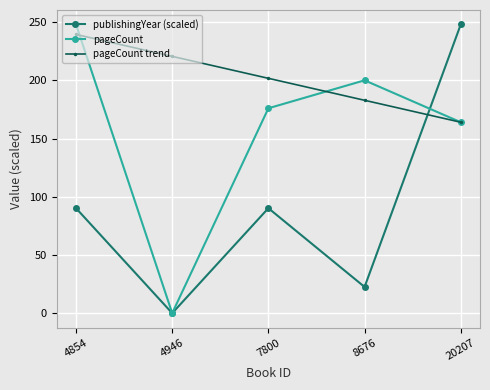

True or false: pageCount has a value of 200.0 at 8676.

True